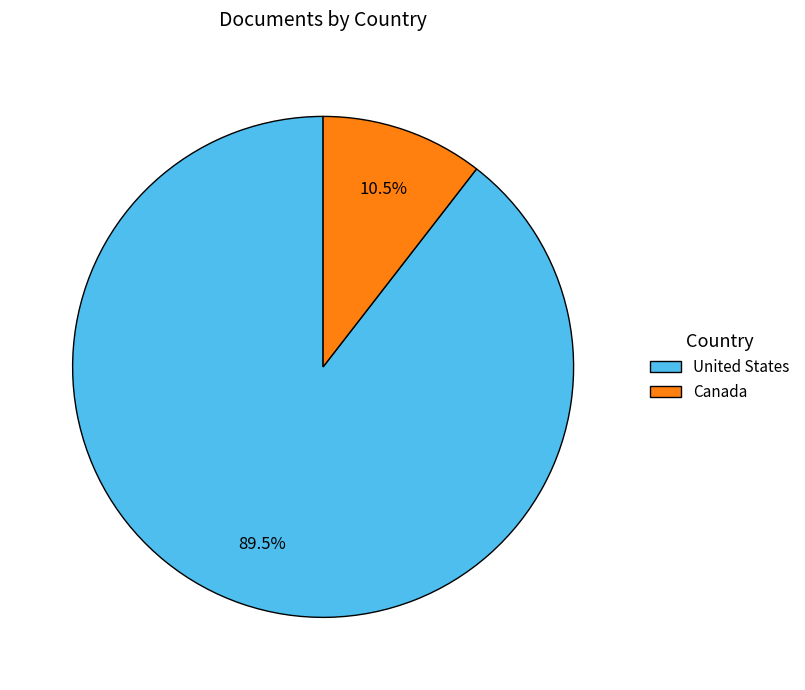

How many slices are in this pie chart?

2